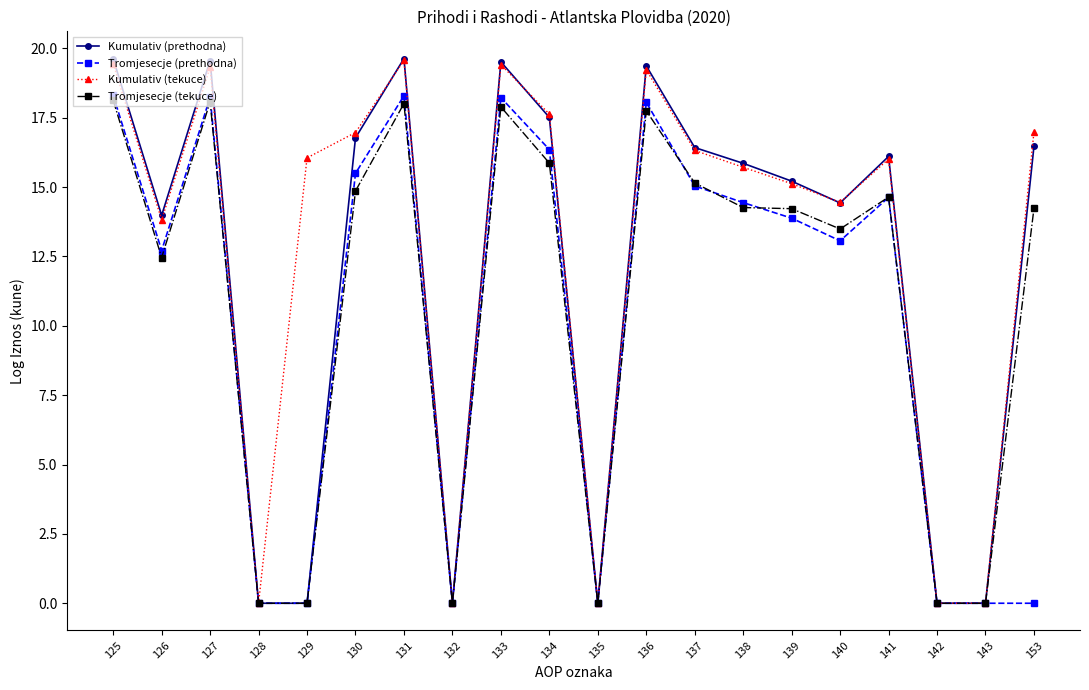

The value of Kumulativ (tekuce) at 136 is 19.2. True or false?

True